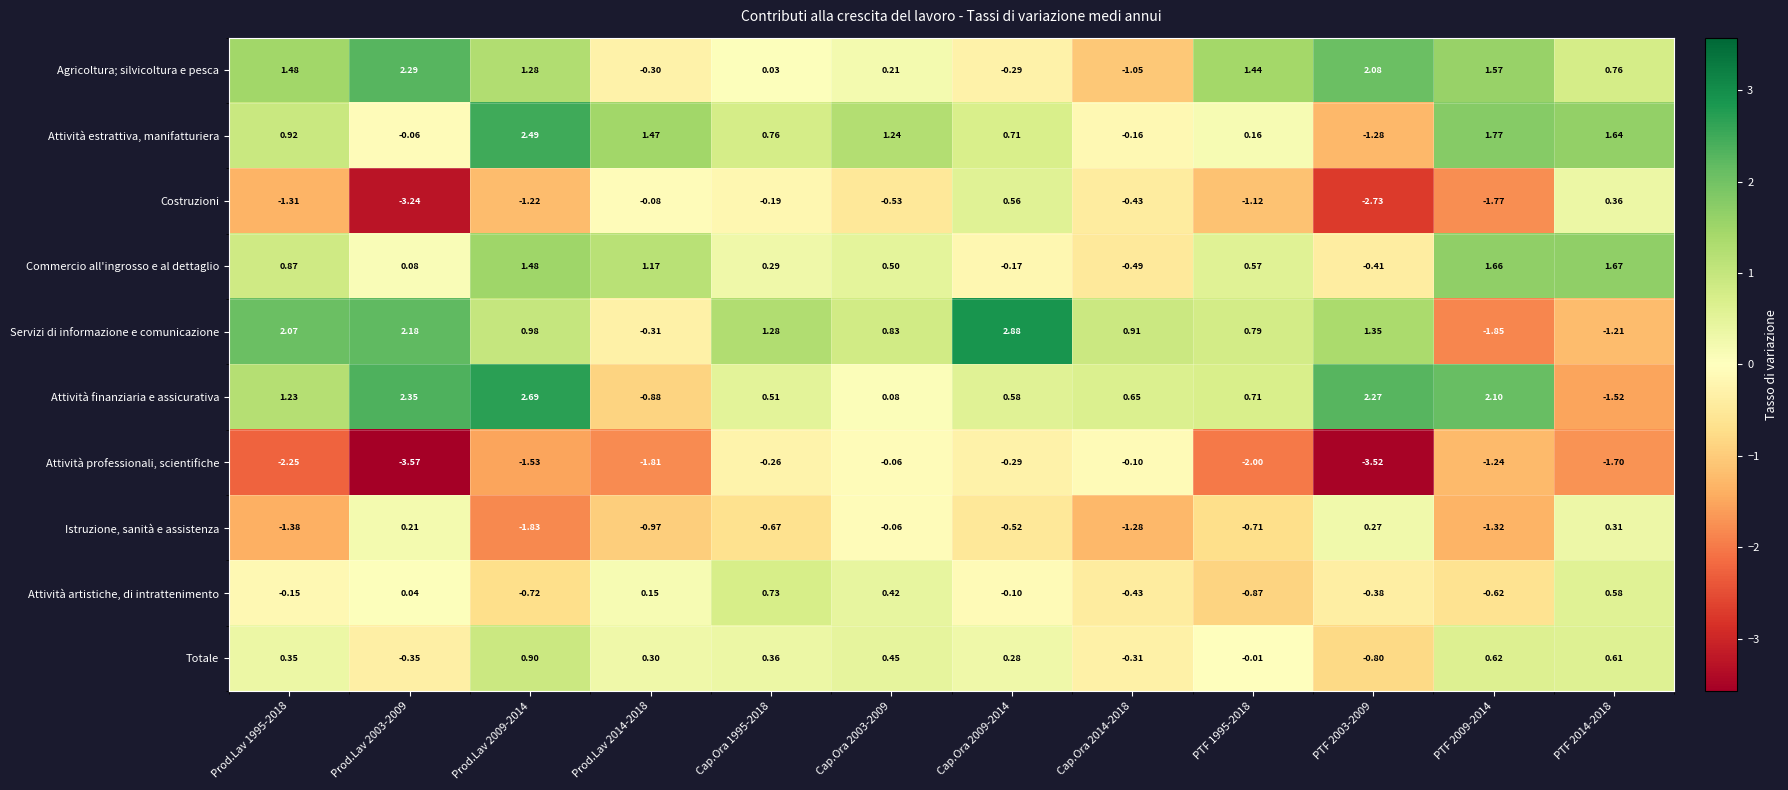

Which series changed the most between Cap.Ora 2009-2014 and Cap.Ora 2014-2018?

Servizi di informazione e comunicazione